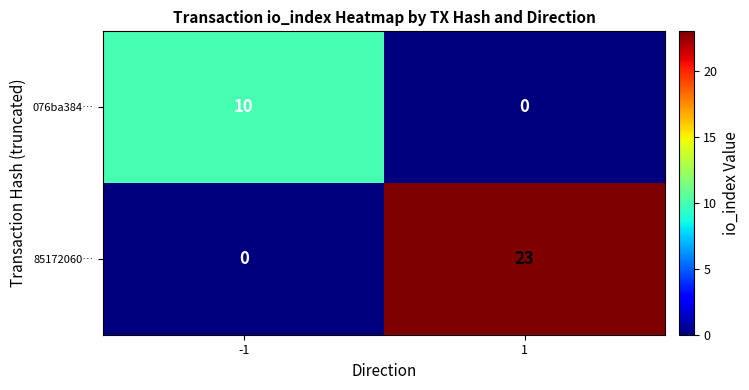

Which category has the highest value across all series?

1